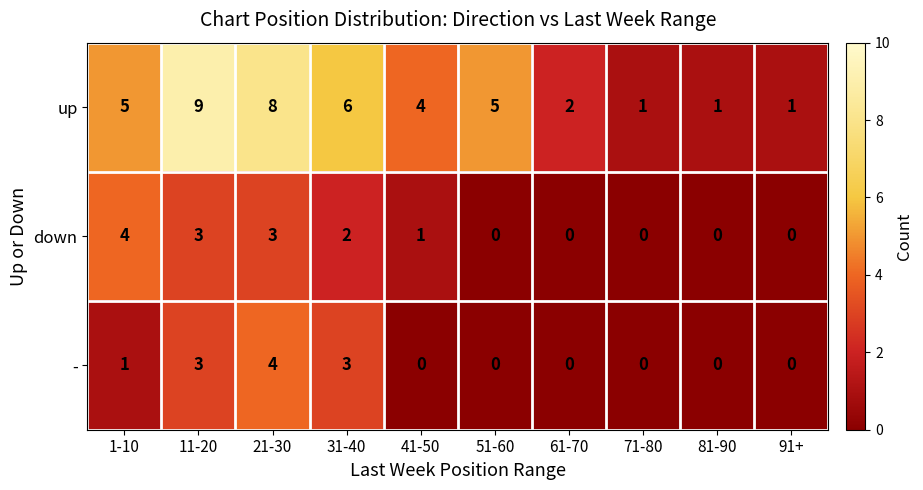

What is the sum of all - values?

11